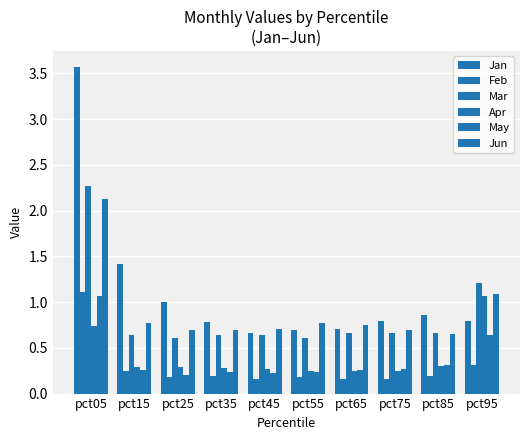

What is the value of the Apr bar at the 3rd from the left?

0.3